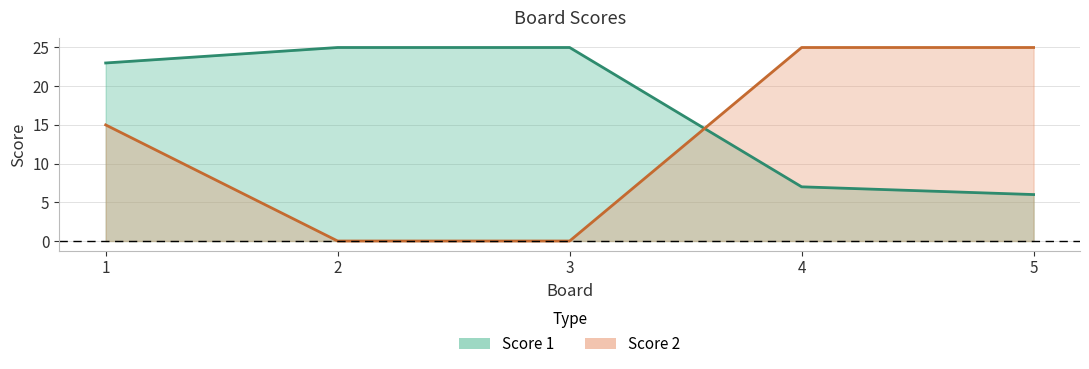

What is the sum of the Score 1 values at 1 and 2?

48